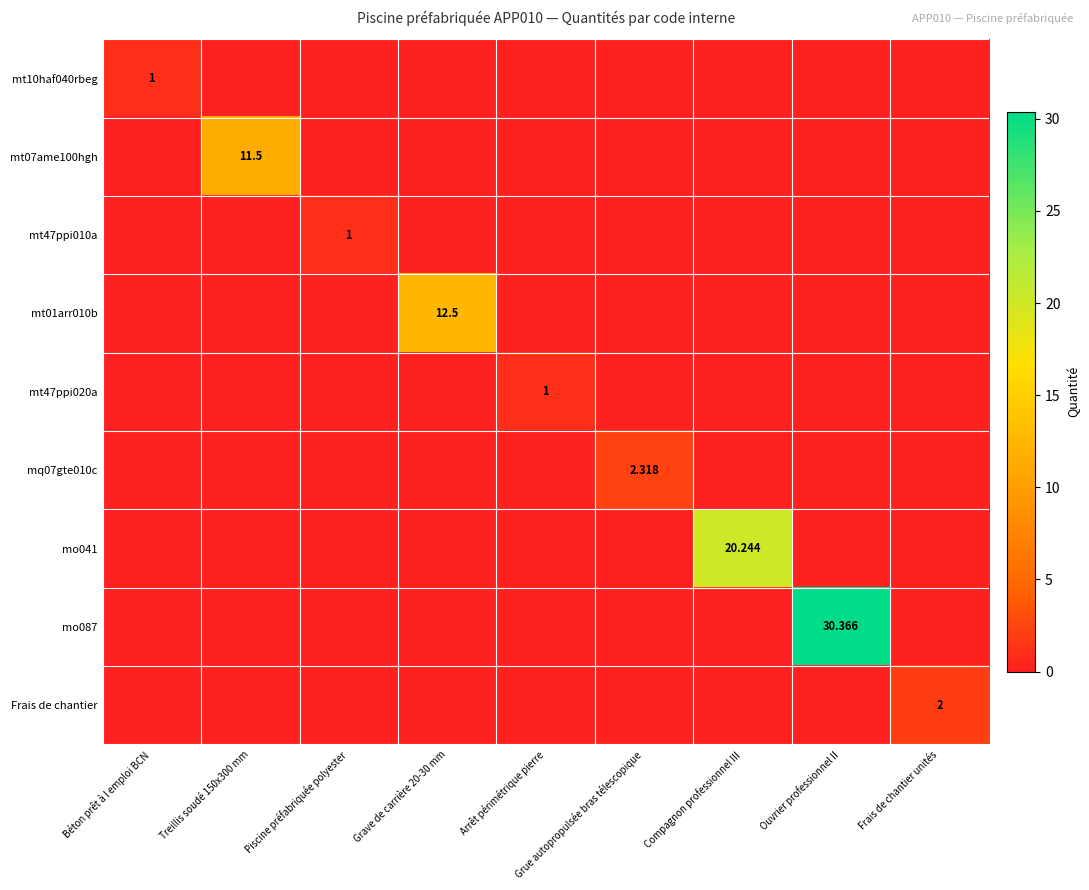

What is the sum of all mq07gte010c values?

2.3